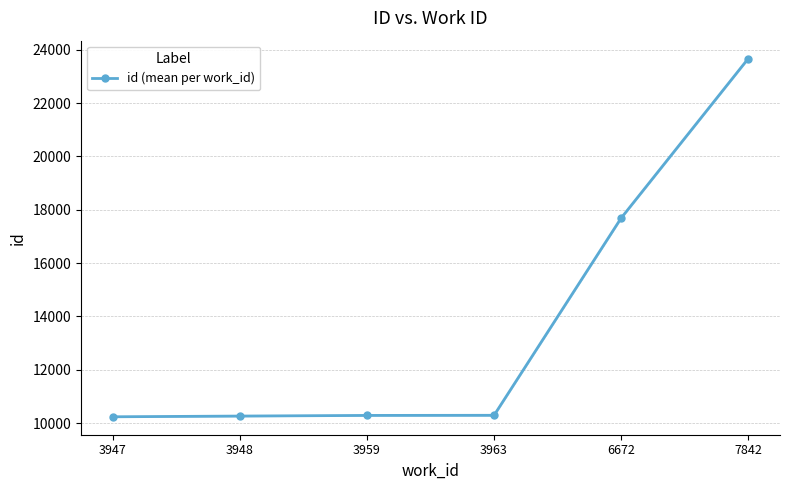

Count the number of data series in this chart.

1